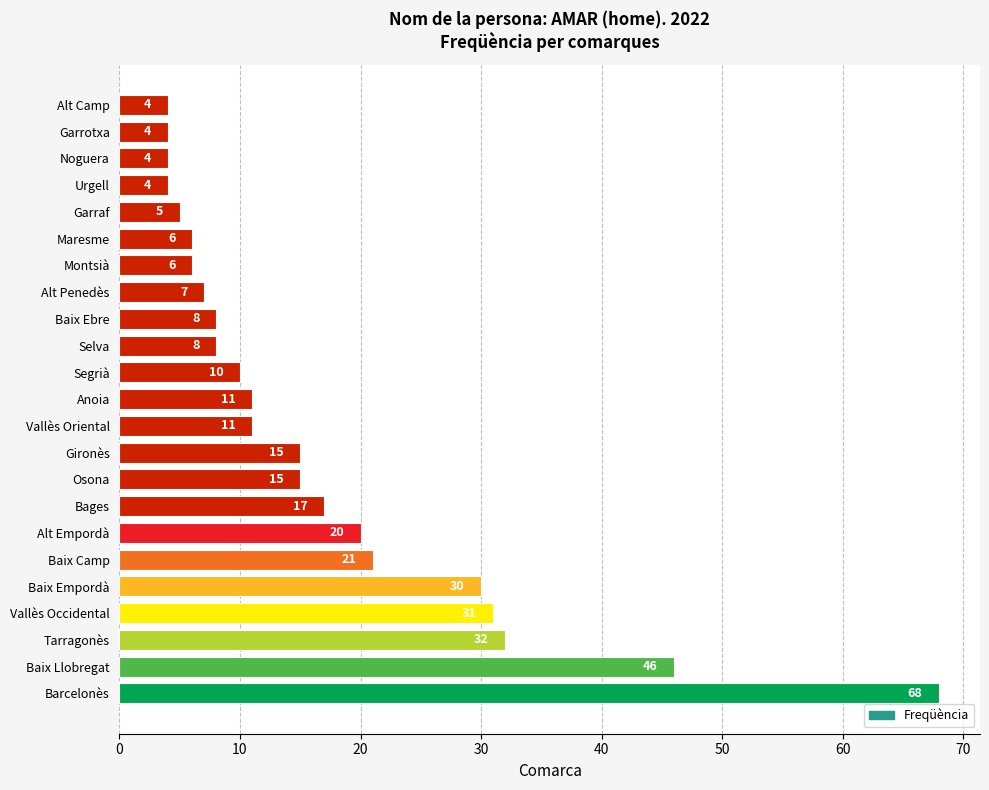

What is the smallest value displayed?

4